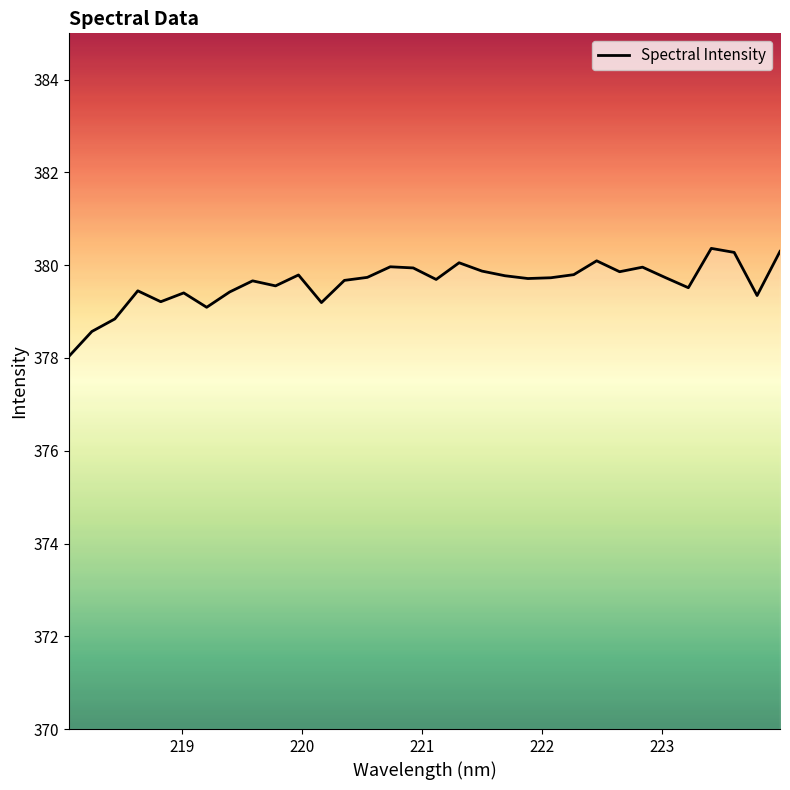

What is the difference between the second highest and second lowest values?

1.7